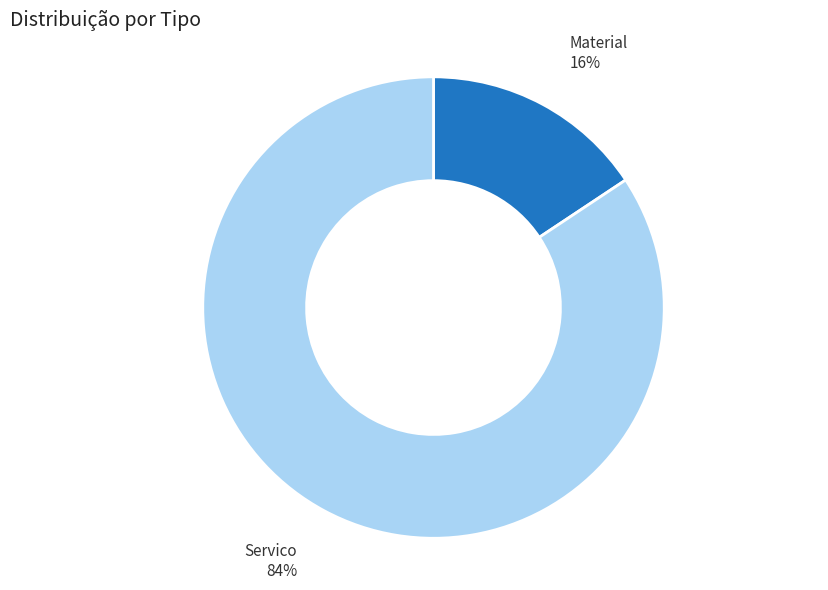

Does any single category account for the majority?

Yes